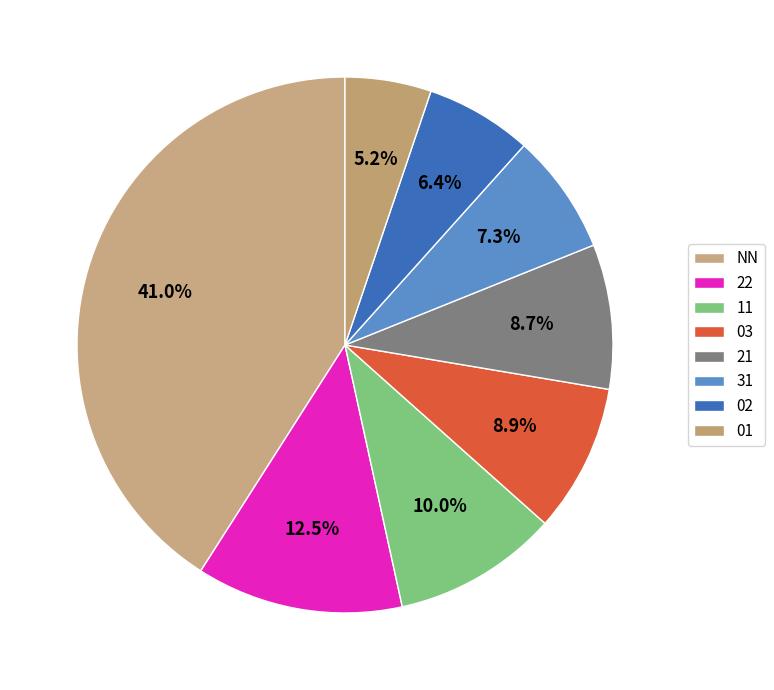

Between 01 and NN, which is larger?

NN